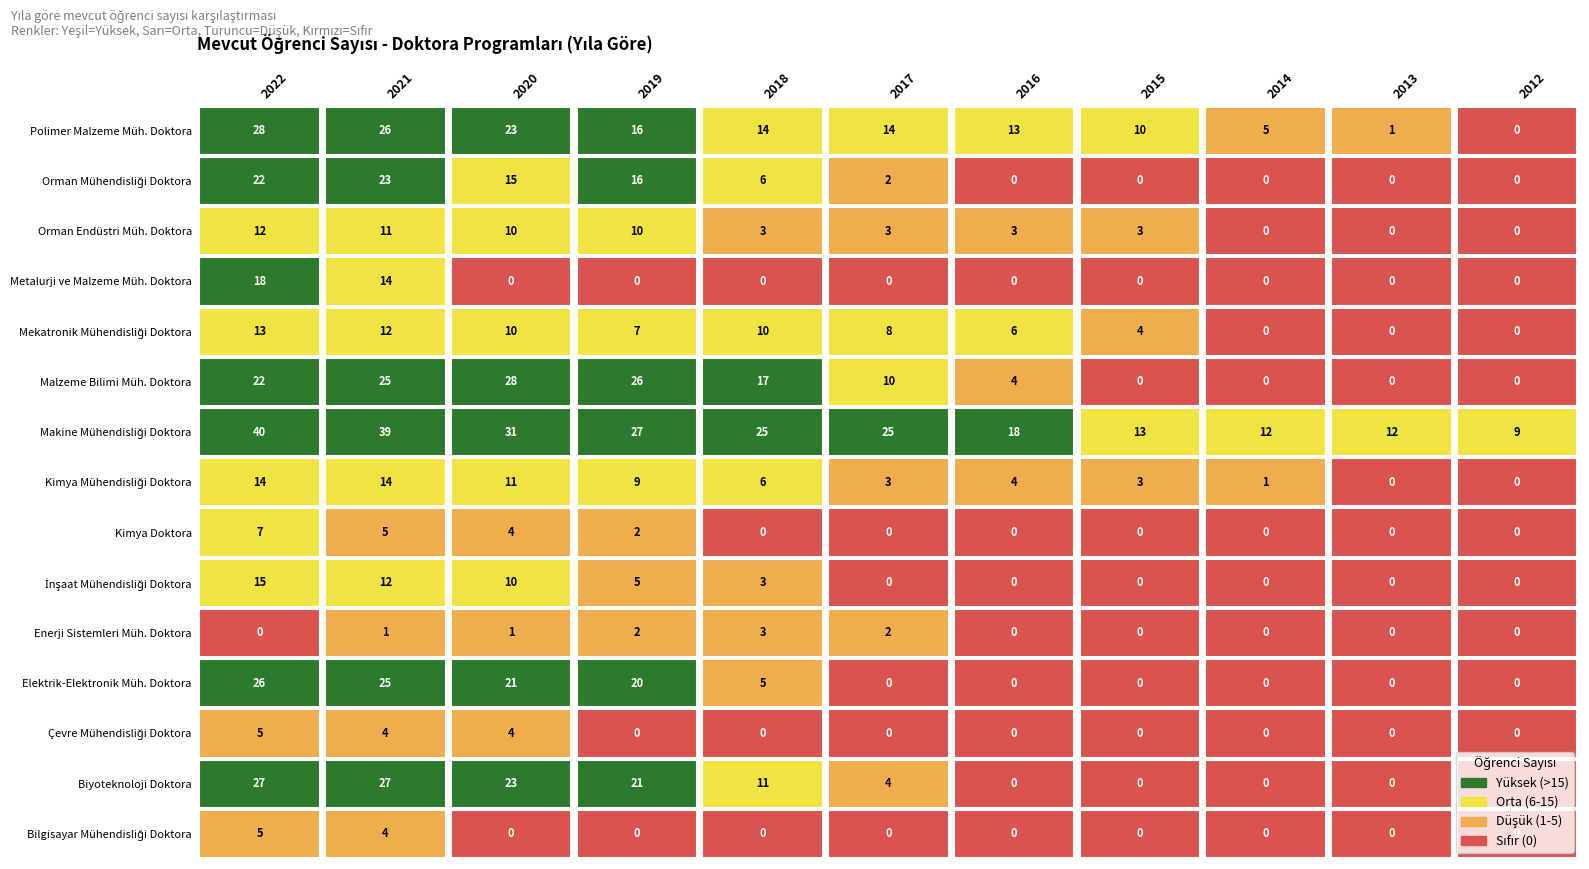

What is the total value across all series at 2022?

254